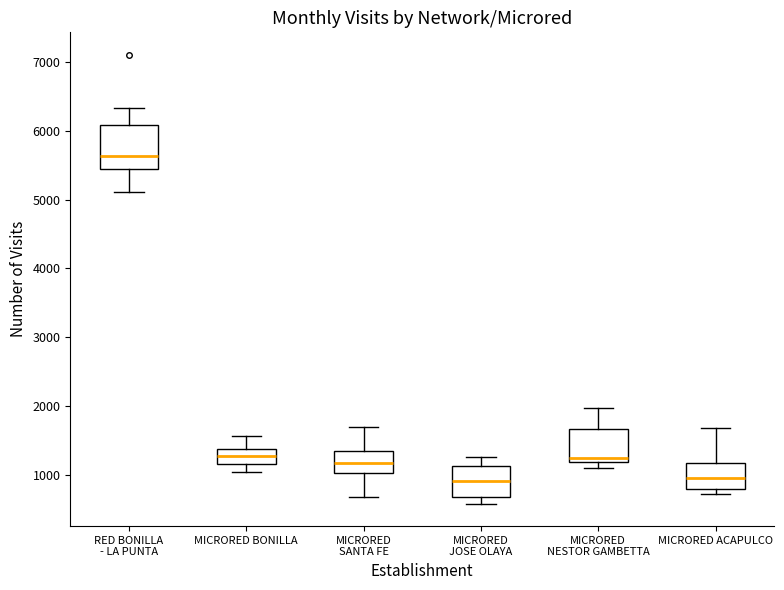

Where is the upper edge of the box for MICRORED ACAPULCO on the y-axis? The values are not printed on the chart, so give them approximately, as read against the axis.

1200